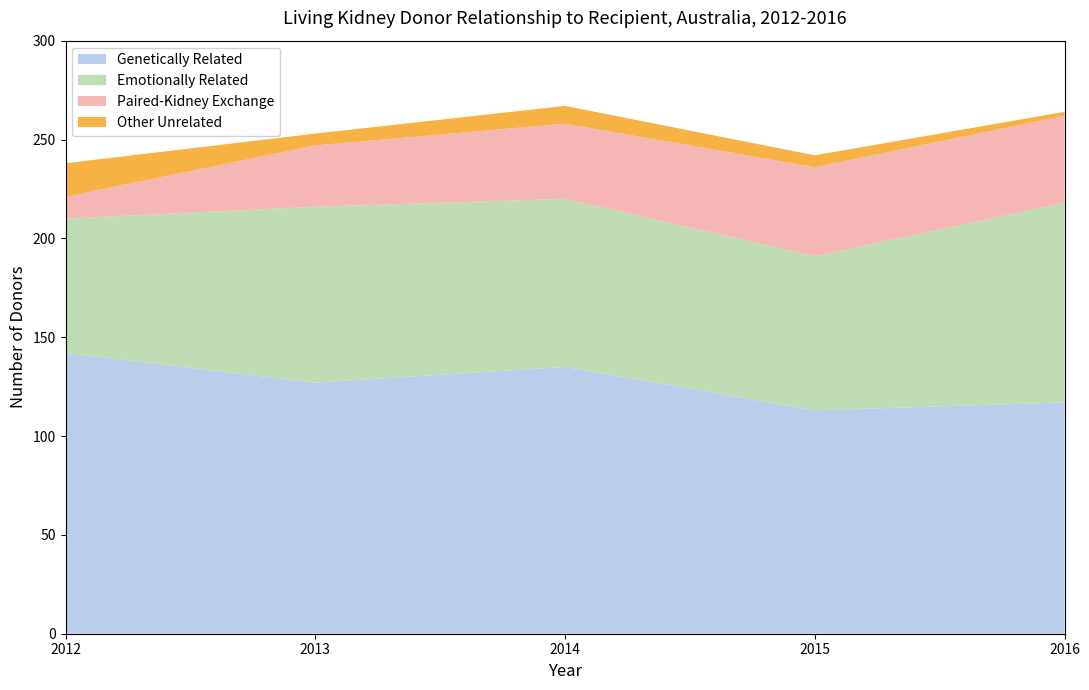

Reading left to right, list all the values displayed in this chart.

Genetically Related: 142	127	135	113	117
Emotionally Related: 68	89	85	78	101
Paired-Kidney Exchange: 11	31	38	45	44
Other Unrelated: 17	6	9	6	2